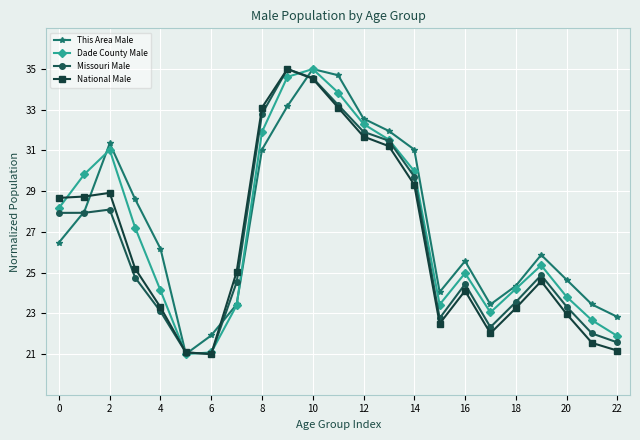

How many interior local valleys does the This Area Male series have?

3